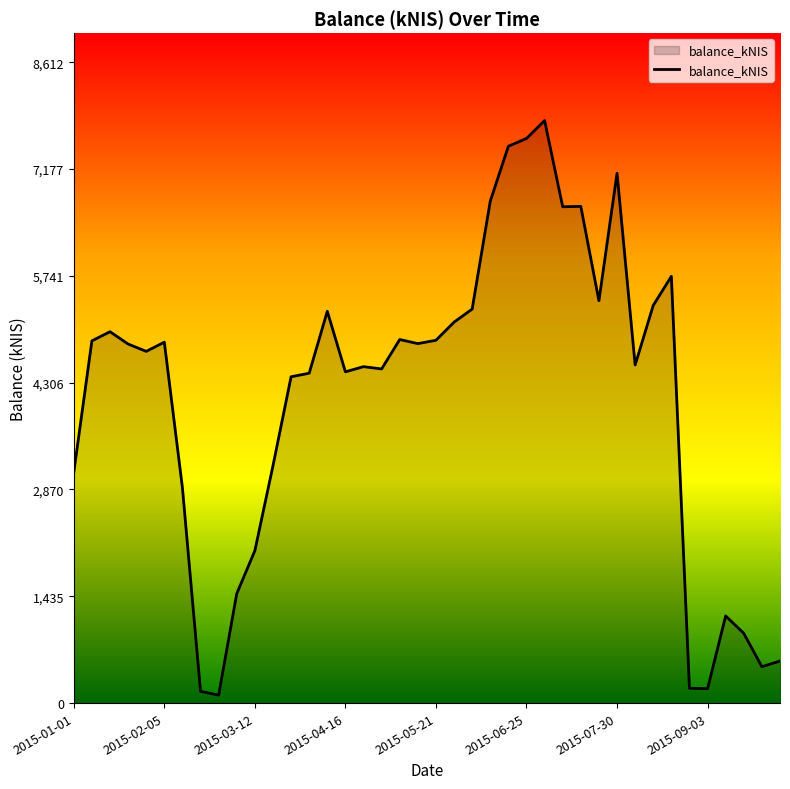

What is the difference between the maximum and minimum values?

7722.1